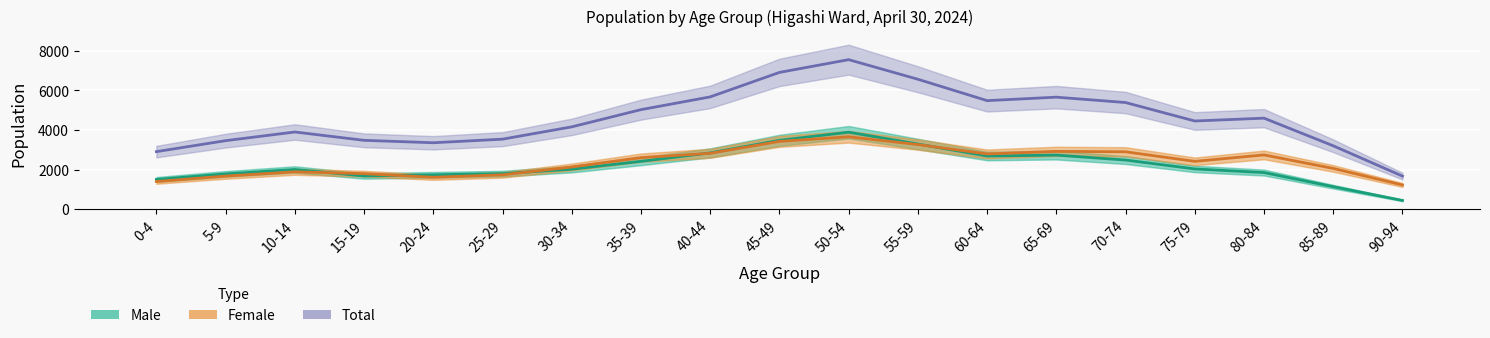

Which series changed the most between 5-9 and 20-24?

Total